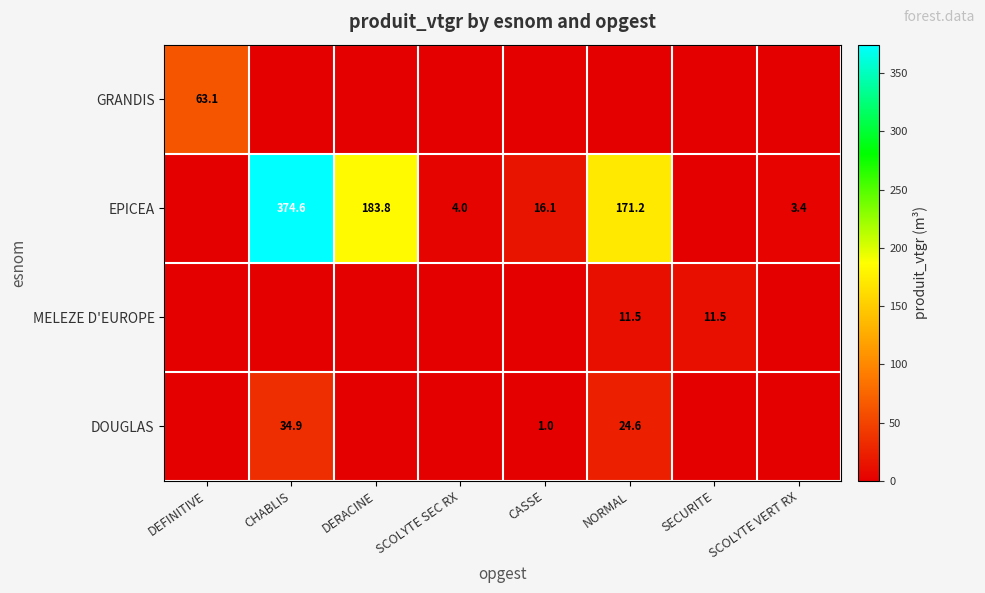

How many categories are shown in the chart?

8